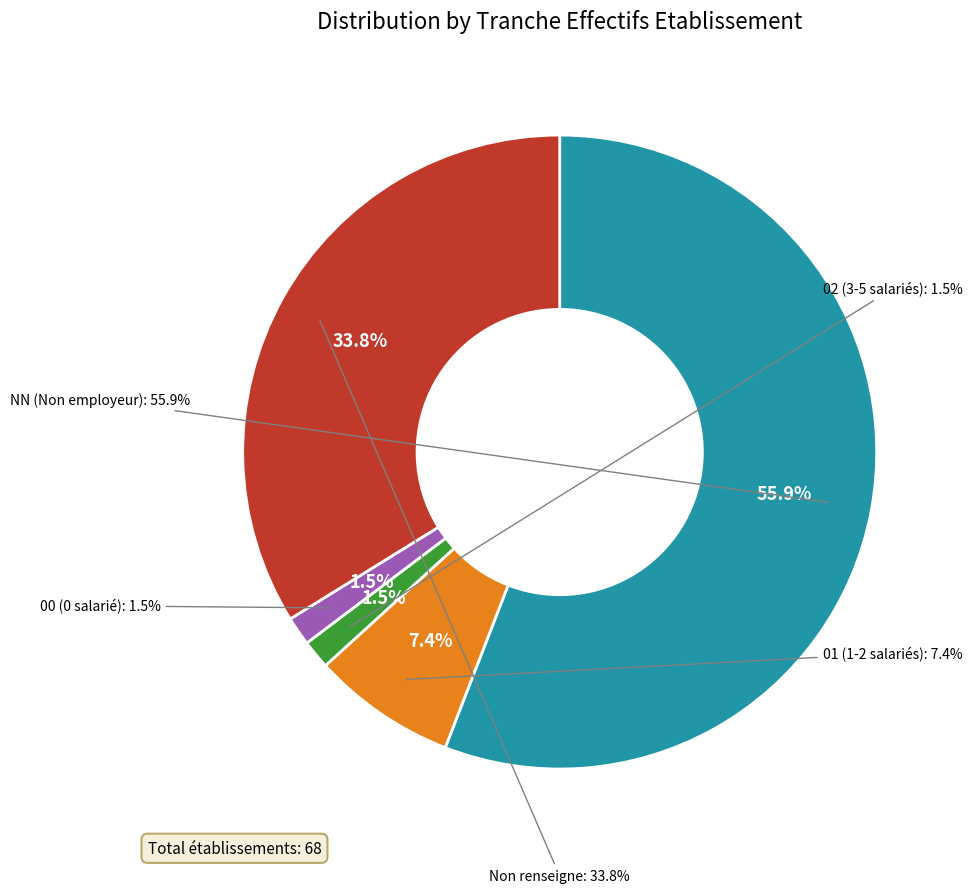

How many segments does this pie chart have?

5